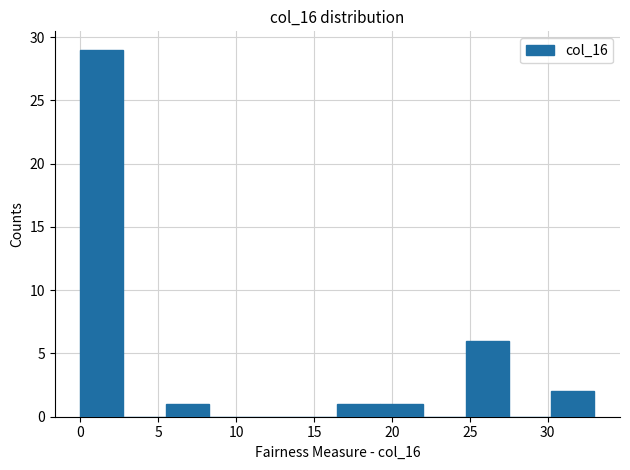

Reading left to right, list every bar in this chart as the range it spans on the x-axis followed by its height. Neither the bar edges nor the heights are printed on the chart, so give them approximately, as read against the axes.

0.00 to 2.75: 29
2.75 to 5.50: 0
5.50 to 8.25: 1
8.25 to 11.00: 0
11.00 to 13.75: 0
13.75 to 16.50: 0
16.50 to 19.25: 1
19.25 to 22.00: 1
22.00 to 24.75: 0
24.75 to 27.50: 6
27.50 to 30.25: 0
30.25 to 33.00: 2